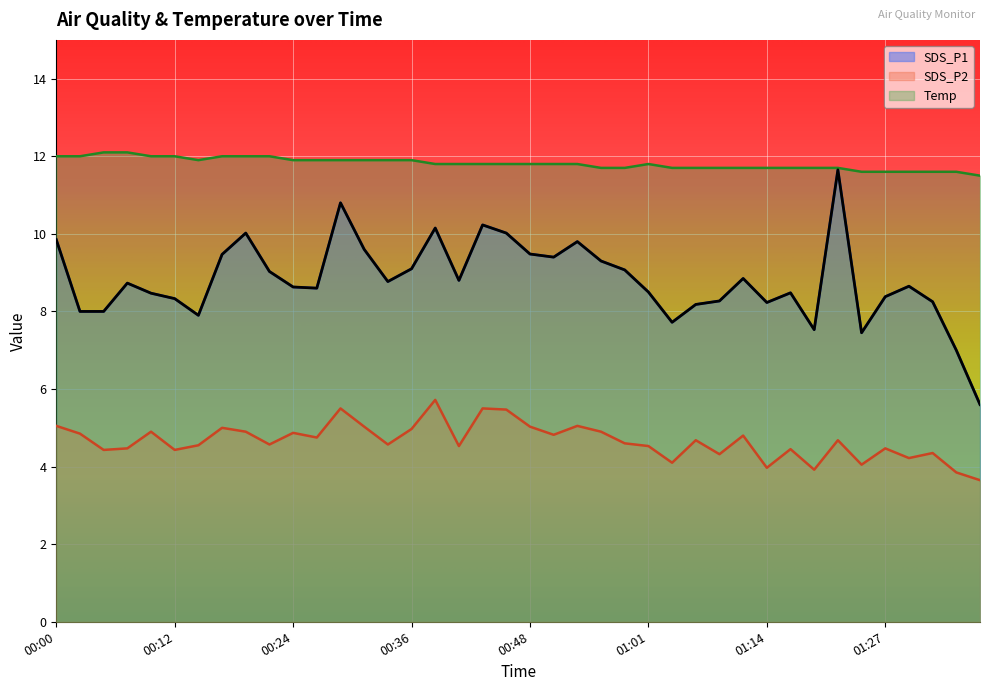

What is the lowest value of the SDS_P1 series?

5.6